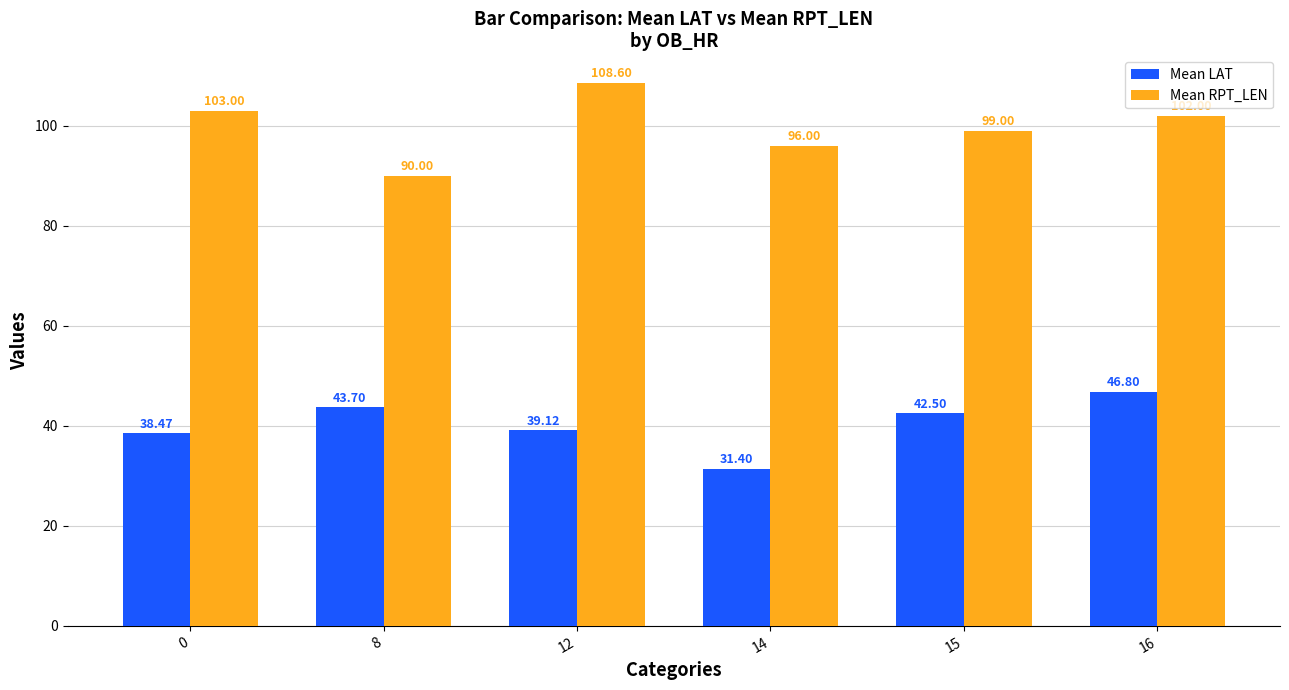

The value of Mean LAT at 16 is 46.8. True or false?

True